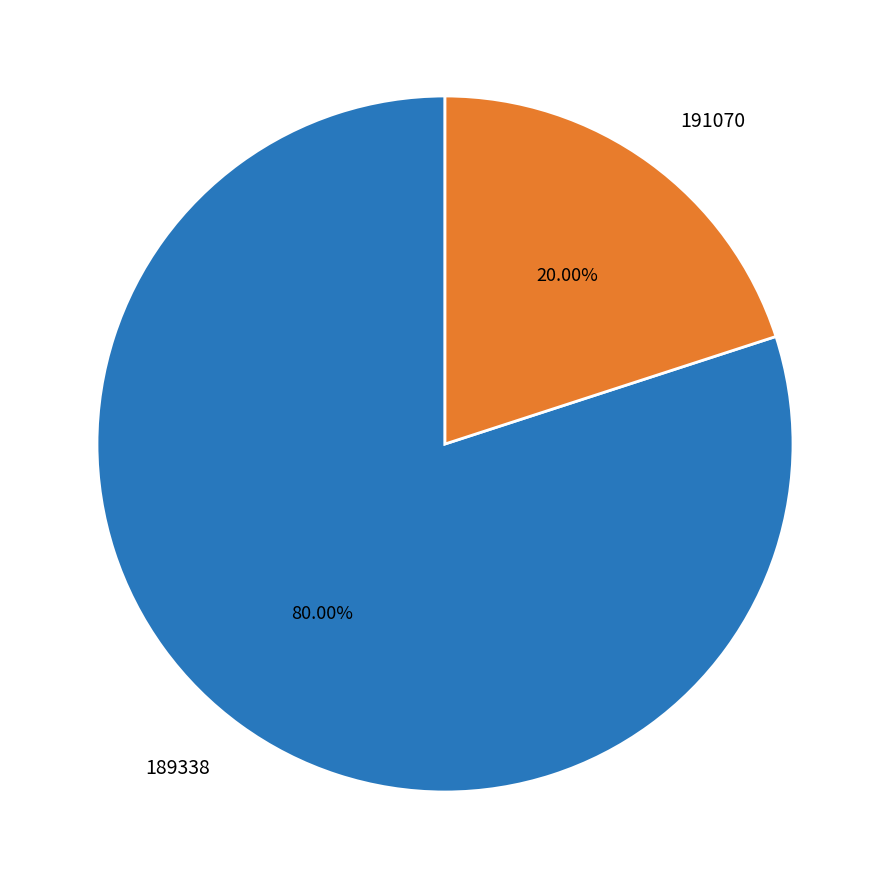

Which slice is the smallest?

191070